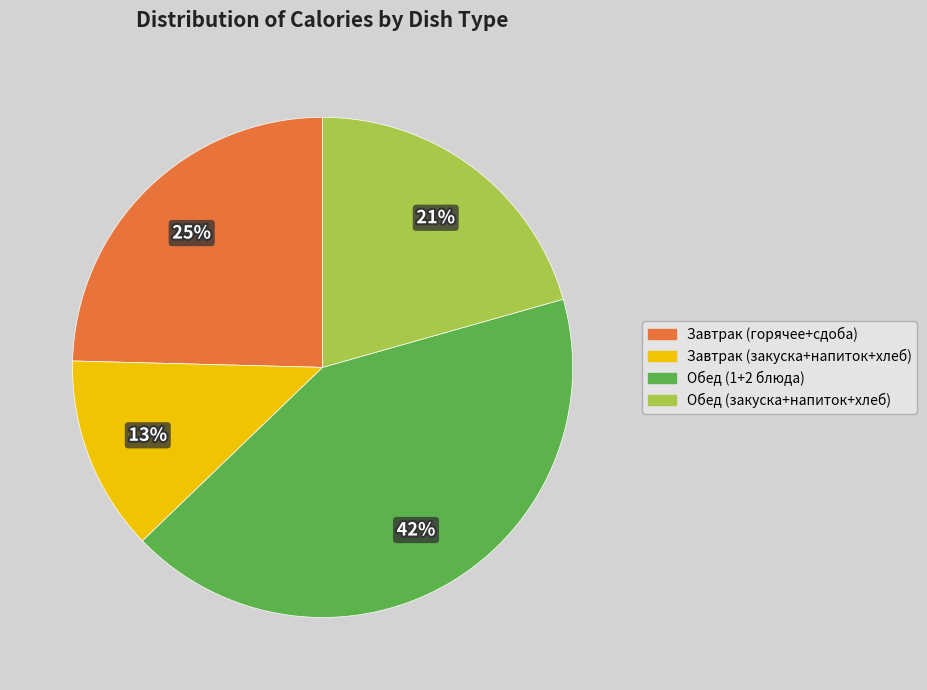

To the nearest percent, what is the average slice percentage?

25%